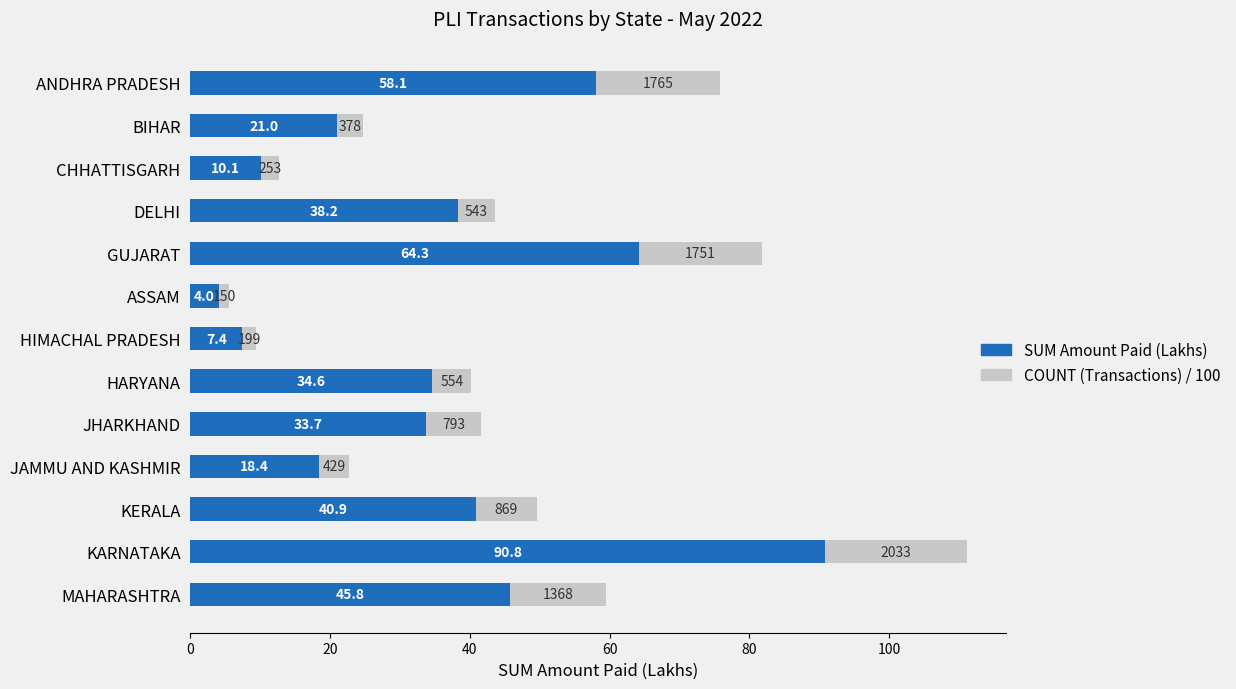

True or false: SUM Amount Paid (Lakhs) has a value of 58.1 at ANDHRA PRADESH.

True